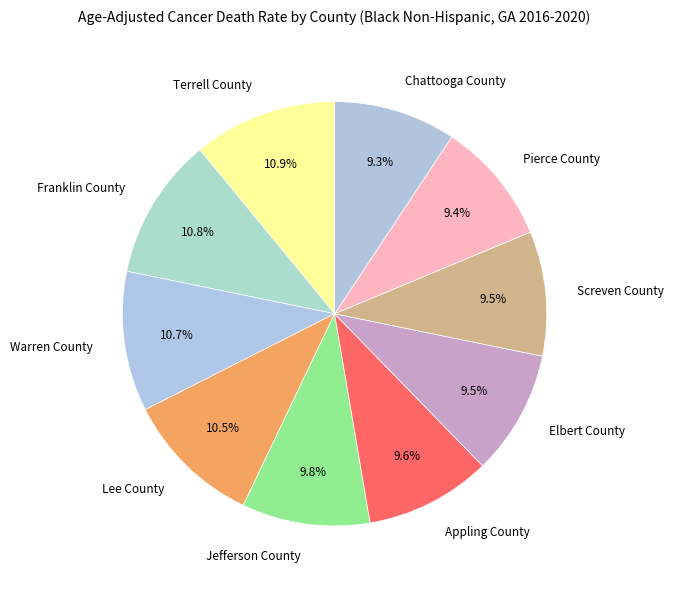

Combined, do Pierce County and Warren County account for over 50%?

No